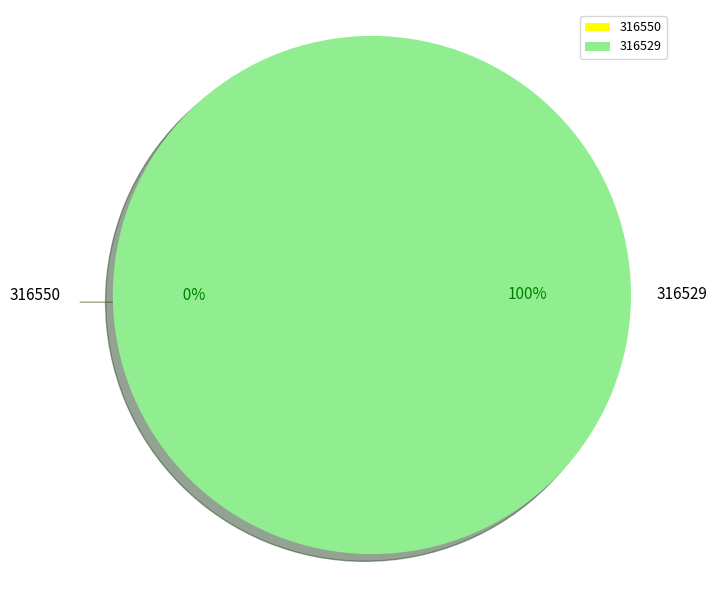

What is the total percentage of 316550 and 316529?

100.0%